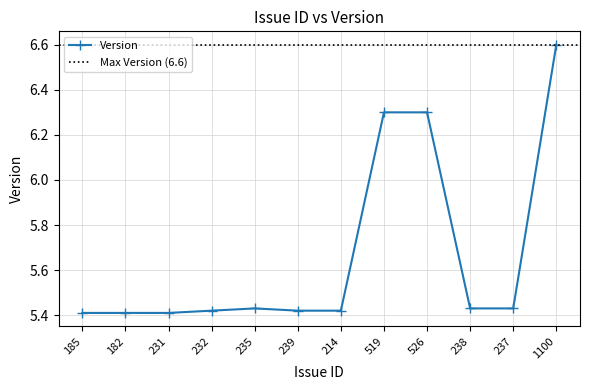

Where is the first local maximum?

235